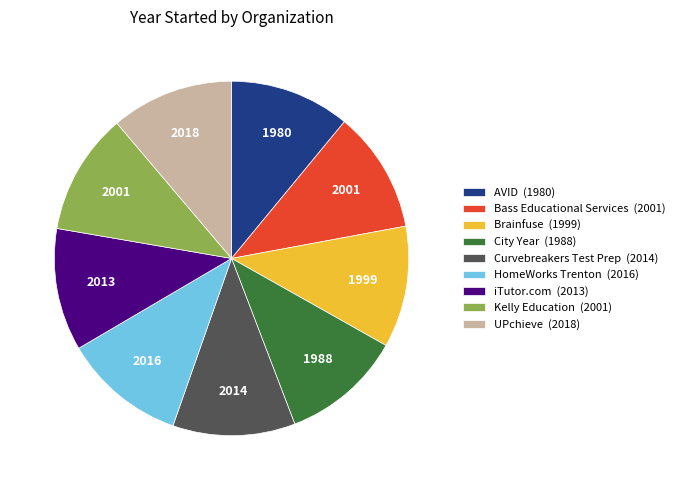

How many slices are in this pie chart?

9